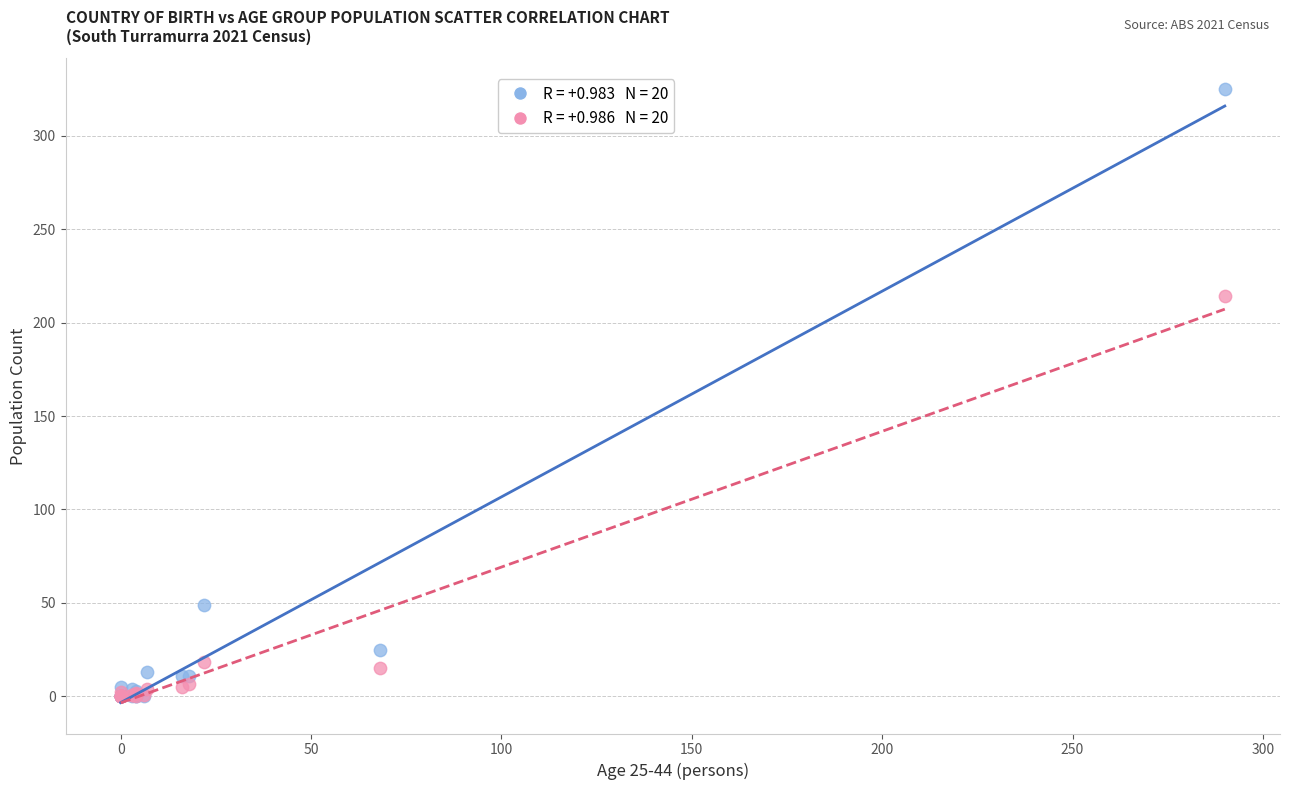

Across all series, what Y value is closest to 162?

214.1